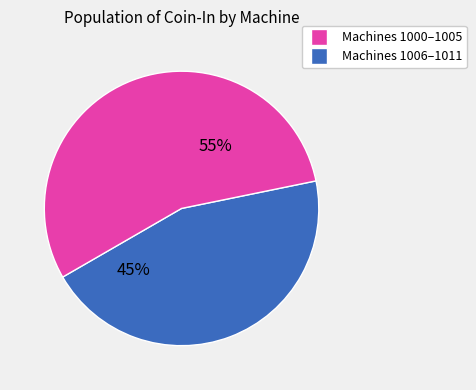

Is there a majority slice in this chart?

Yes